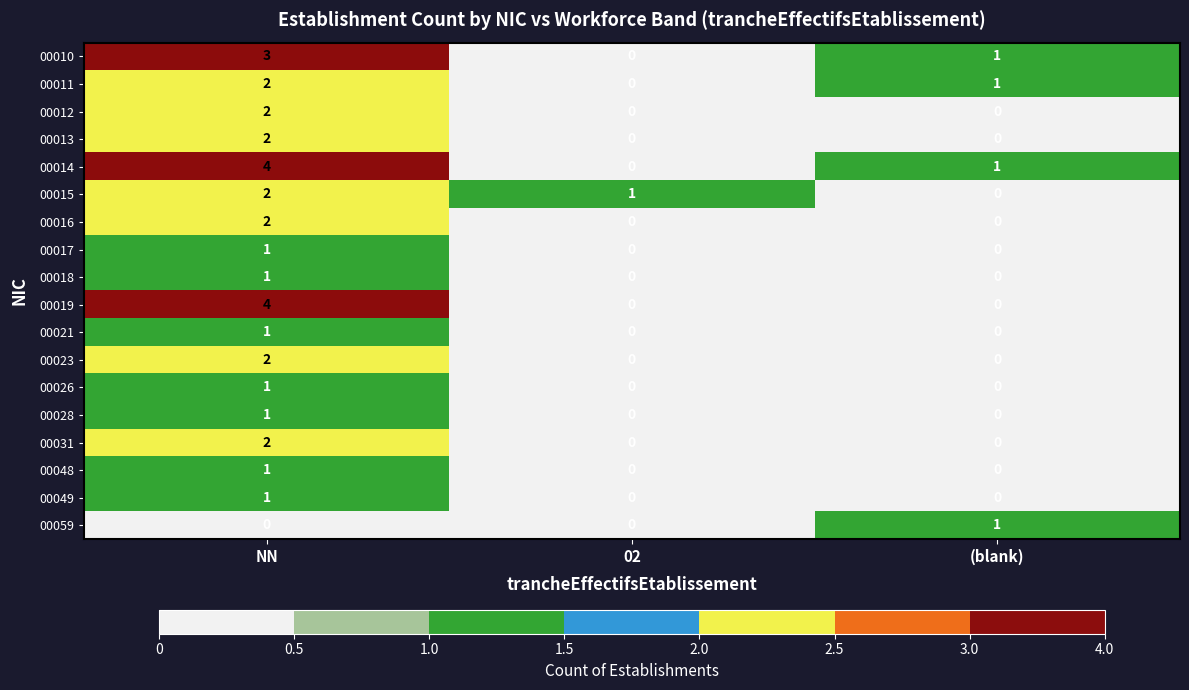

The 00016 series shows 1 at 02. True or false?

False